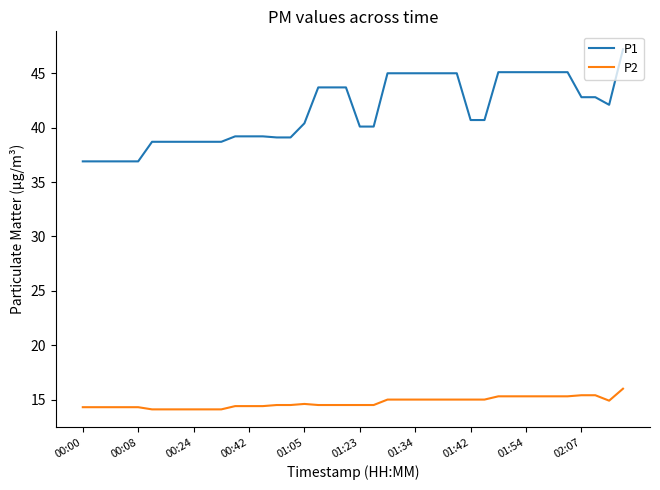

Rank the series by their maximum value, from lowest to highest.

P2, P1